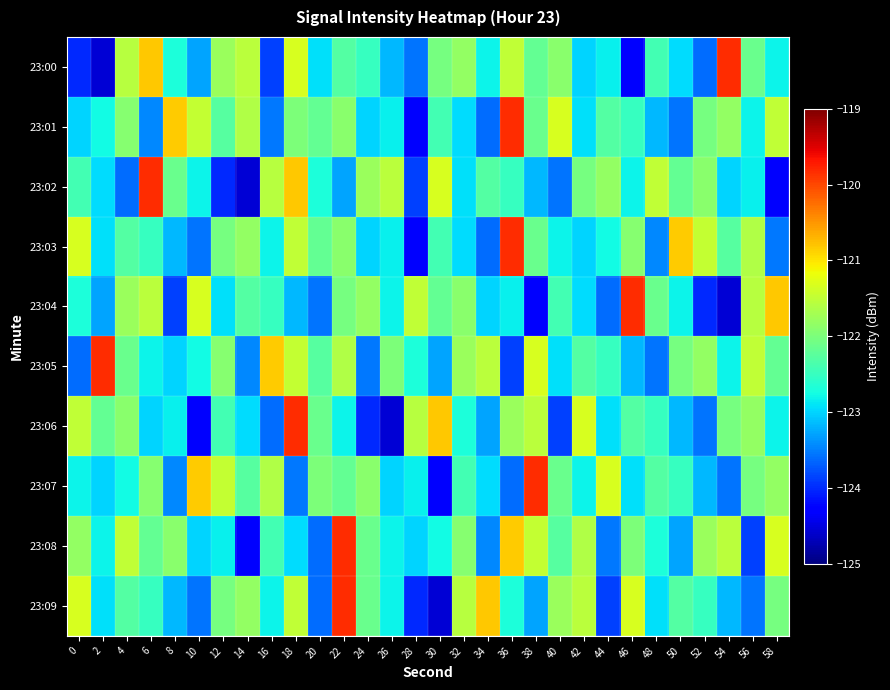

At how many categories does at least one series exceed -120?

8